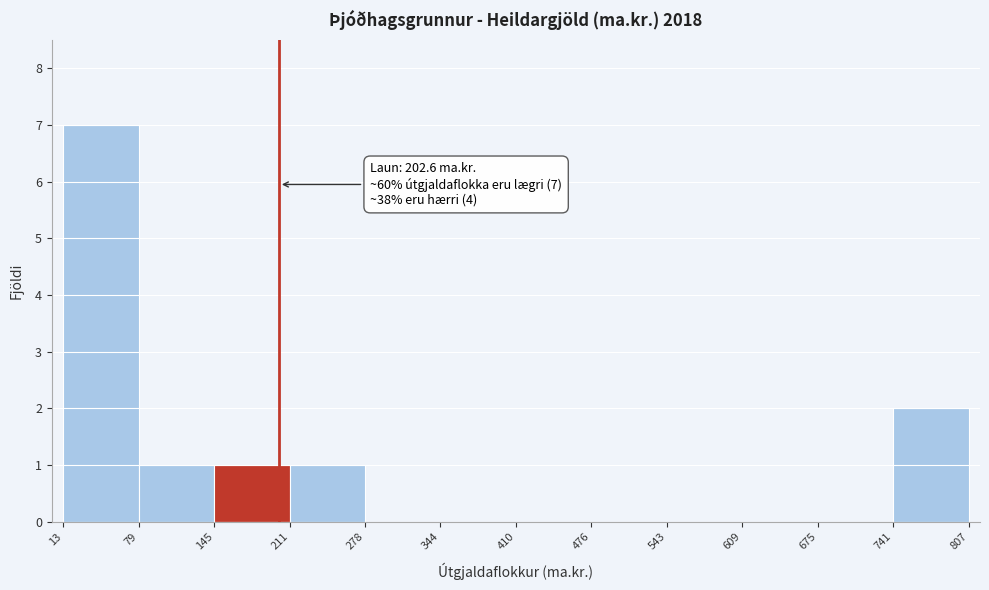

Over which range of the x-axis is the bar tallest?

13 to 79